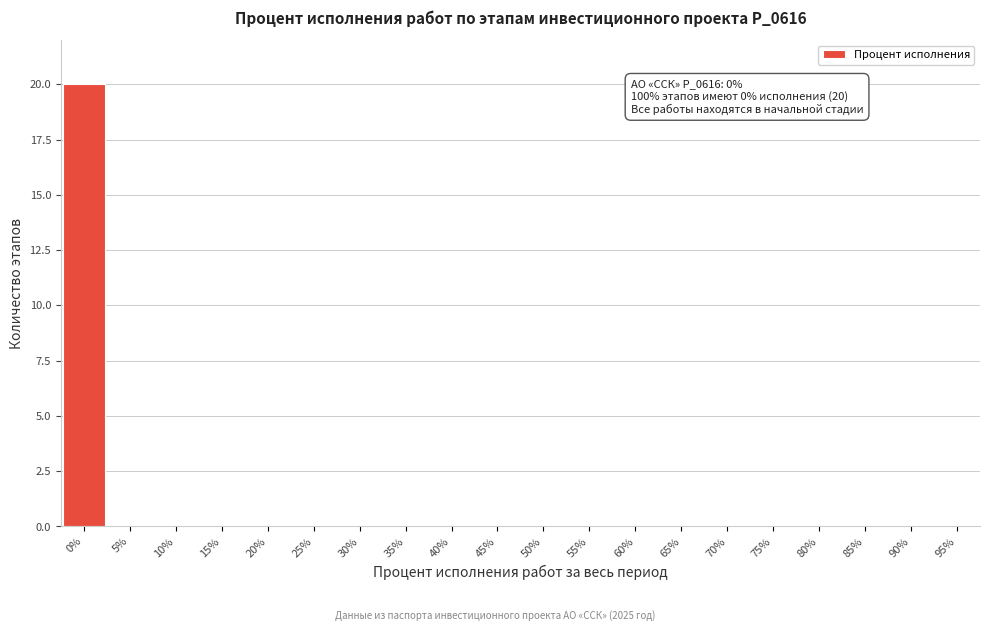

Reading left to right, extract all data points from this chart.

0%=20	5%=0	10%=0	15%=0	20%=0	25%=0	30%=0	35%=0	40%=0	45%=0	50%=0	55%=0	60%=0	65%=0	70%=0	75%=0	80%=0	85%=0	90%=0	95%=0